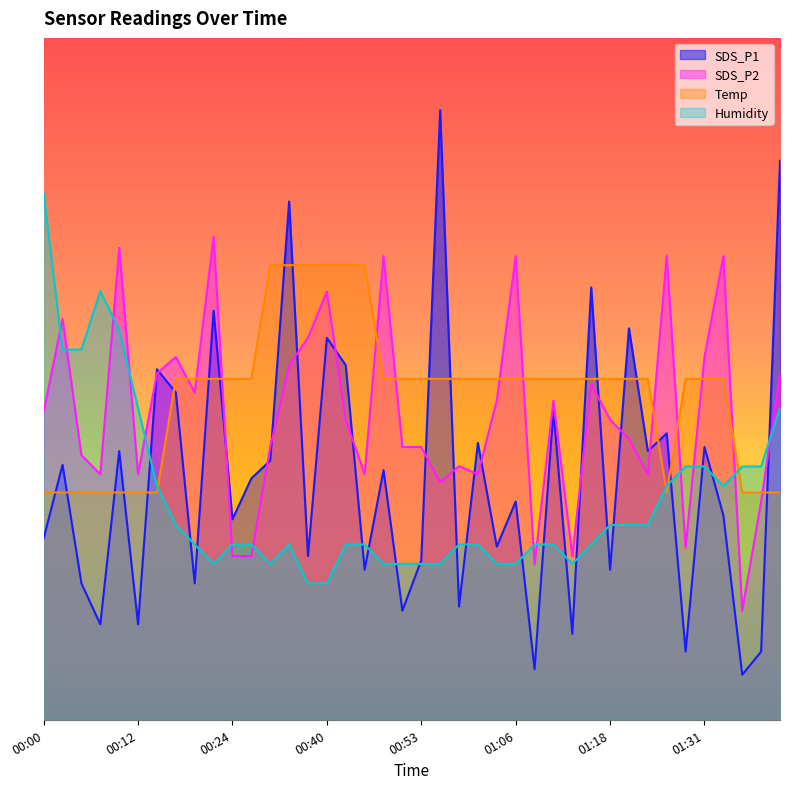

Reading right to left, list all the values displayed in this chart.

SDS_P1: 5.7	0.7	0.5	2.1	2.8	0.7	2.9	2.8	4.0	1.5	4.4	0.9	3.2	0.5	2.2	1.8	2.8	1.2	6.3	1.6	1.1	2.6	1.5	3.6	3.9	1.7	5.3	2.7	2.5	2.1	4.2	1.4	3.4	3.6	1.0	2.8	1.0	1.4	2.6	1.9
SDS_P2: 3.6	2.2	1.1	4.8	3.7	1.8	4.8	2.5	2.9	3.1	3.4	1.7	3.3	1.6	4.8	3.3	2.5	2.6	2.4	2.8	2.8	4.8	2.5	3.1	4.4	3.9	3.6	2.8	1.7	1.7	5.0	3.4	3.7	3.6	2.5	4.8	2.5	2.7	4.1	3.2
Temp: 2.3	2.3	2.3	3.5	3.5	3.5	2.3	3.5	3.5	3.5	3.5	3.5	3.5	3.5	3.5	3.5	3.5	3.5	3.5	3.5	3.5	3.5	4.7	4.7	4.7	4.7	4.7	4.7	3.5	3.5	3.5	3.5	3.5	2.3	2.3	2.3	2.3	2.3	2.3	2.3
Humidity: 3.2	2.6	2.6	2.4	2.6	2.6	2.4	2.0	2.0	2.0	1.8	1.6	1.8	1.8	1.6	1.6	1.8	1.8	1.6	1.6	1.6	1.6	1.8	1.8	1.4	1.4	1.8	1.6	1.8	1.8	1.6	1.8	2.0	2.4	3.2	4.0	4.4	3.8	3.8	5.4